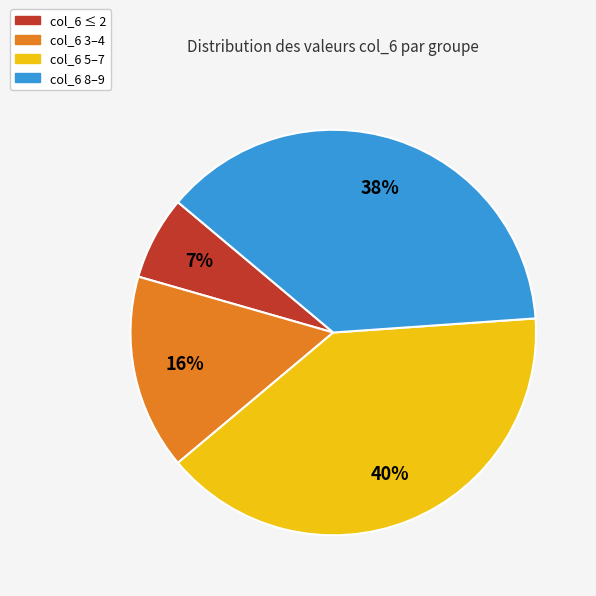

Do col_6 5–7 and col_6 ≤ 2 together represent more than half of the pie?

No